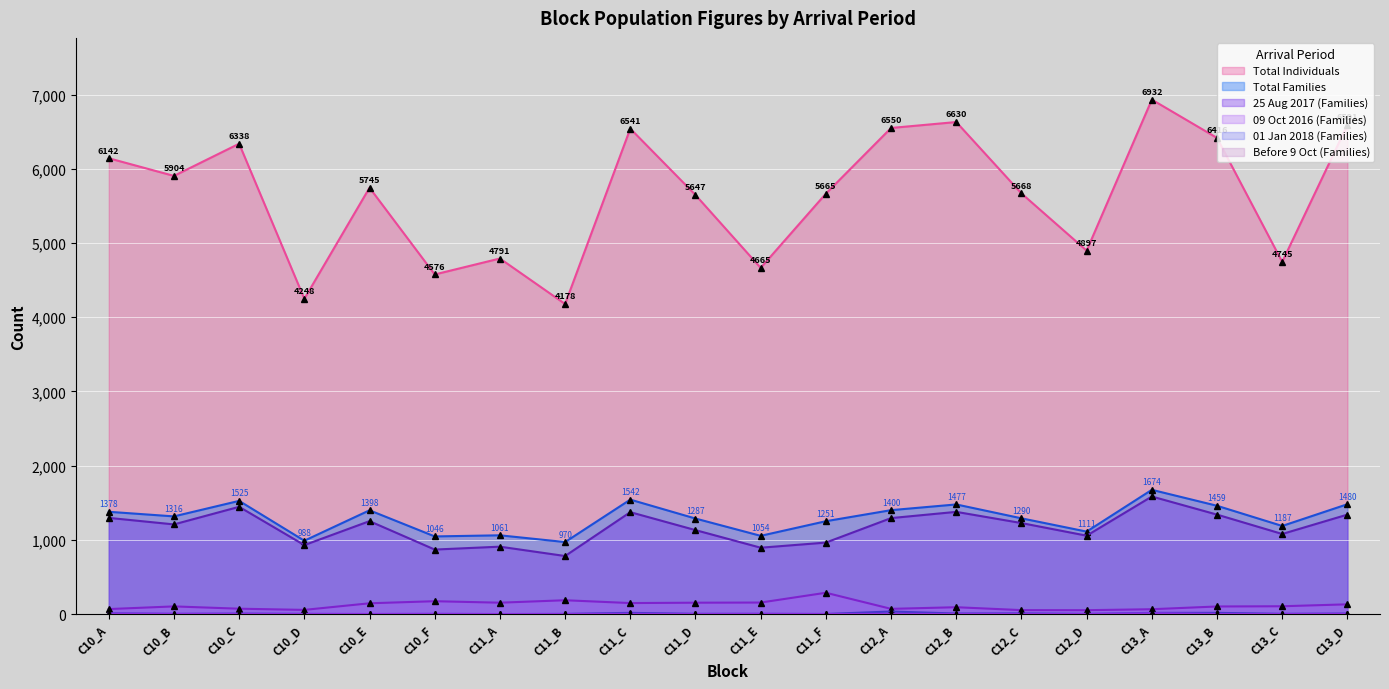

At how many categories does at least one series exceed 396?

20